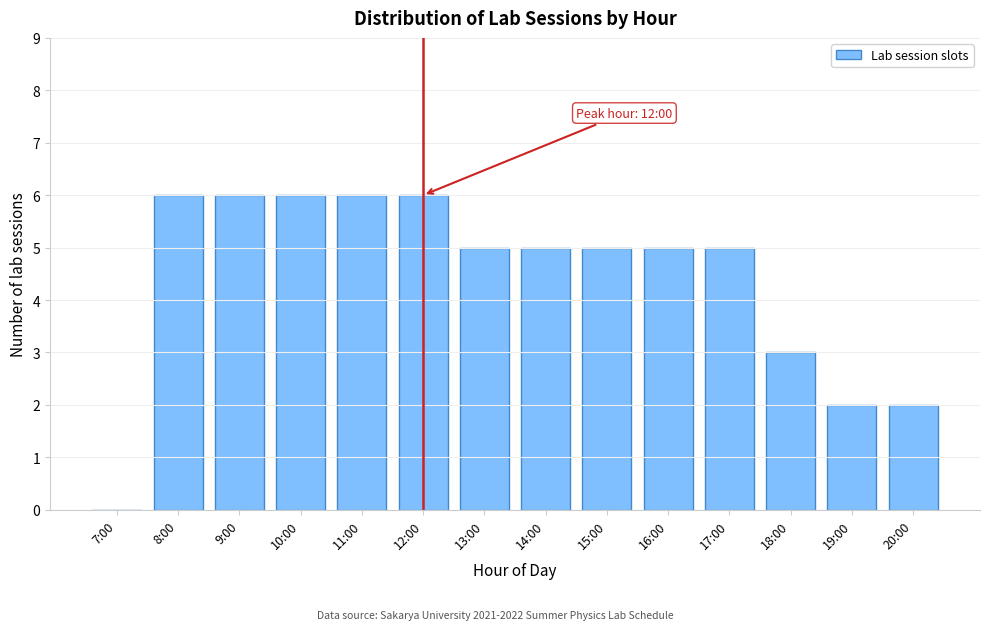

Reading right to left, list all the values displayed in this chart.

20:00=2	19:00=2	18:00=3	17:00=5	16:00=5	15:00=5	14:00=5	13:00=5	12:00=6	11:00=6	10:00=6	9:00=6	8:00=6	7:00=0